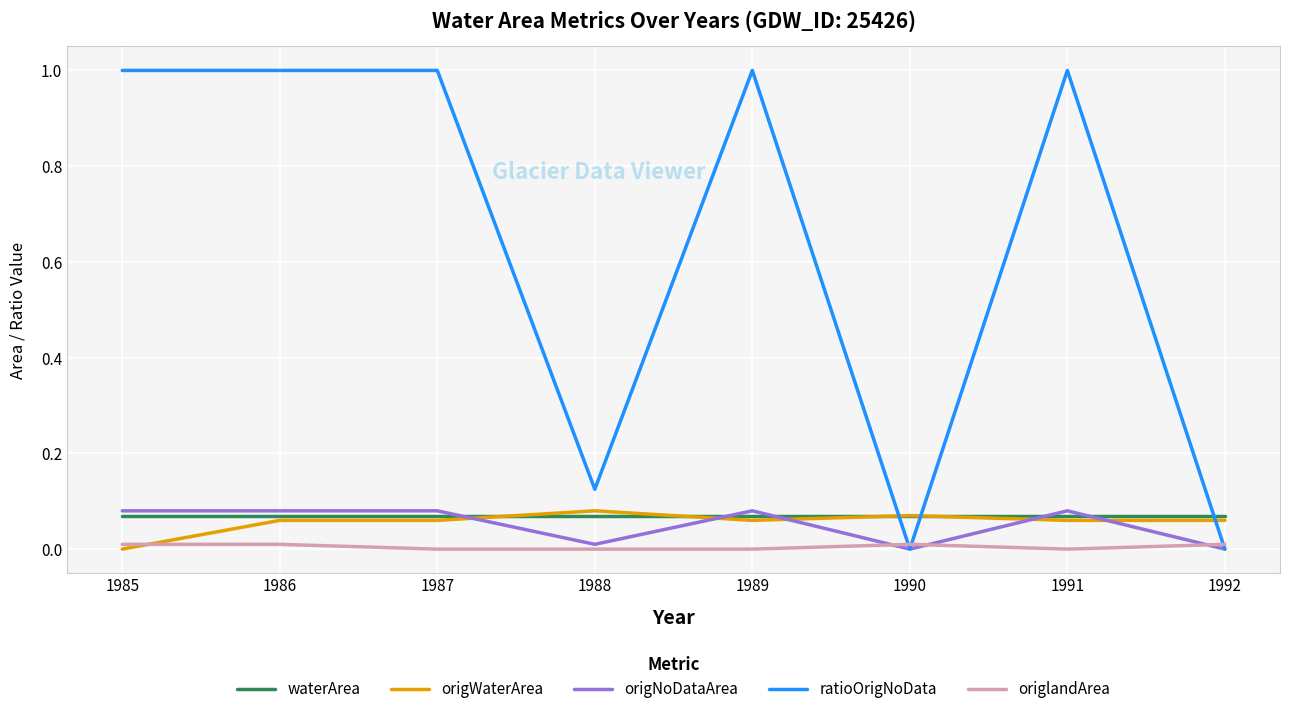

Which series changed the most between 1986 and 1988?

ratioOrigNoData